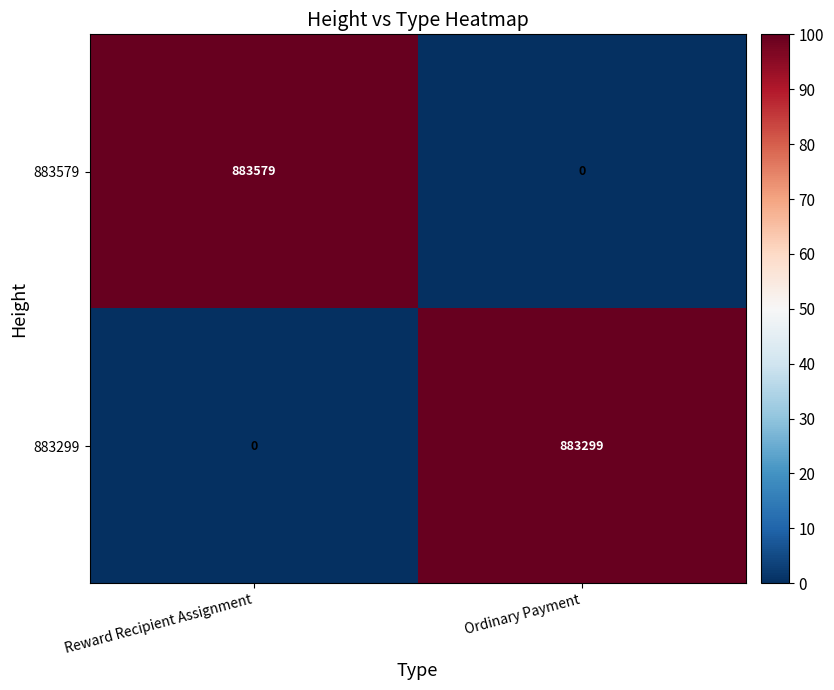

Which series changed the most between Reward Recipient Assignment and Ordinary Payment?

883579